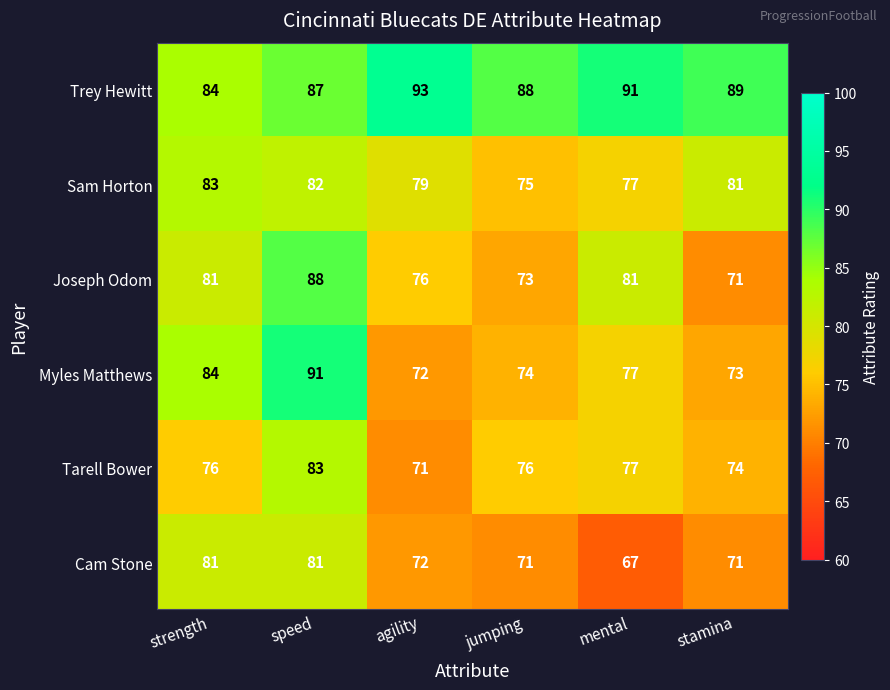

Is it true that Cam Stone equals 39 at speed?

False